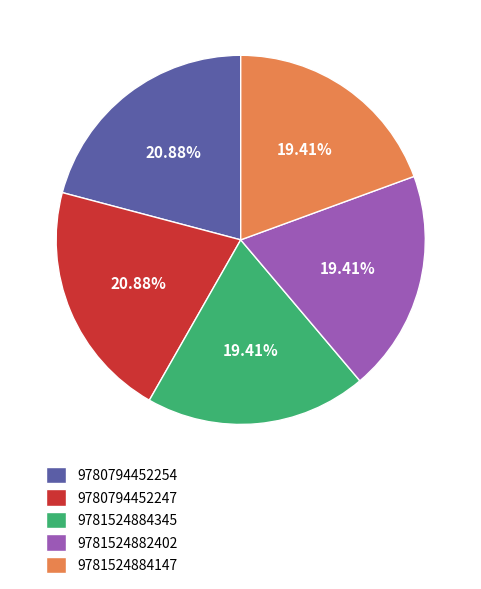

Is the sum of 9780794452247 and 9781524884345 greater than half?

No